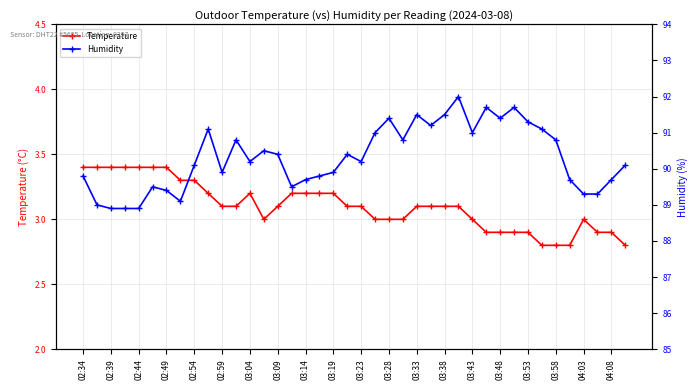

What is the difference between the maximum and minimum values in the Humidity series?

3.1